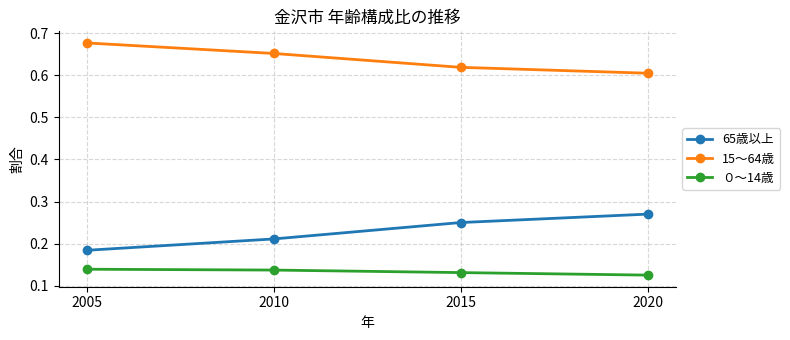

True or false: 15～64歳 and ０～14歳 intersect in this chart.

False